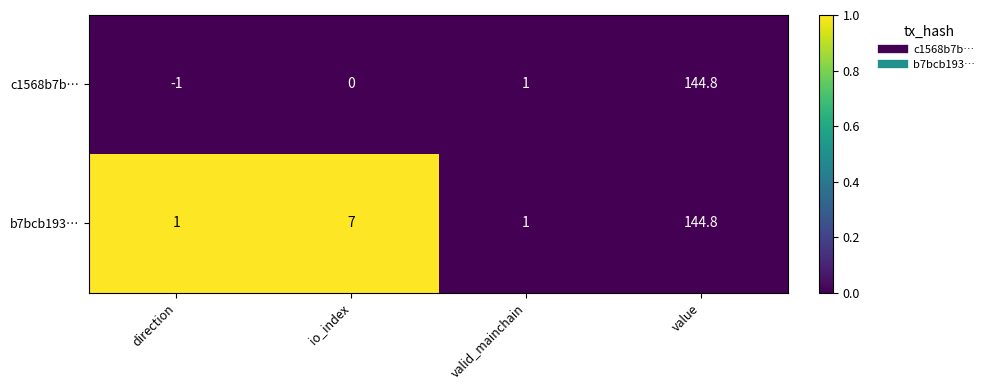

Reading left to right, extract all data points from this chart.

c1568b7b…: -1.0	0.0	1.0	144.8
b7bcb193…: 1.0	7.0	1.0	144.8